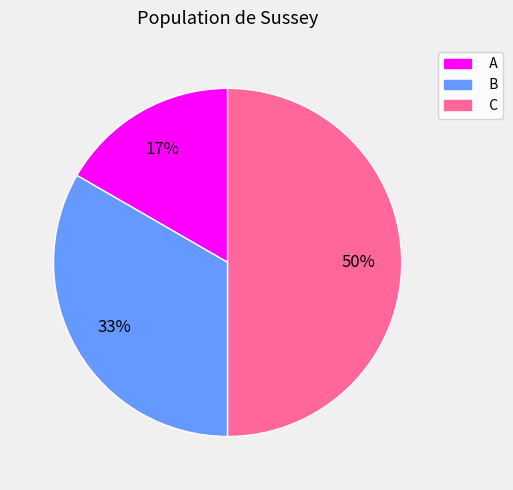

Rank the categories by value from lowest to highest.

A, B, C